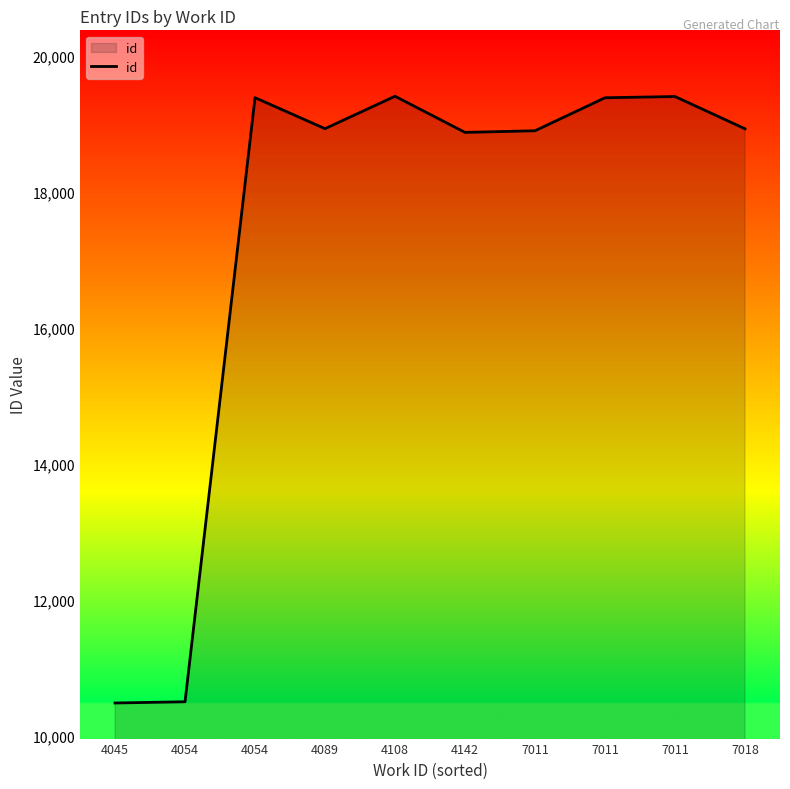

What is the minimum value shown in the chart?

10478